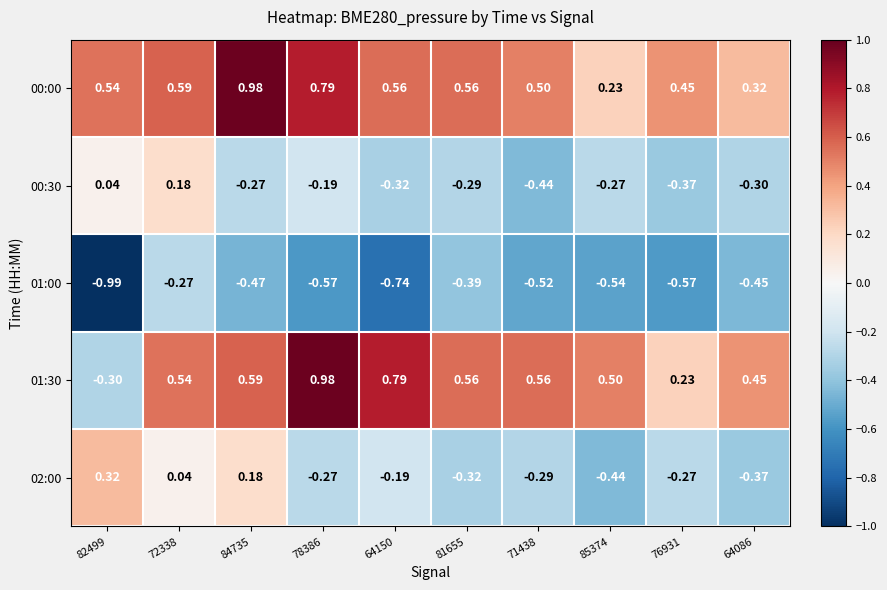

Is the value of 00:30 at 76931 greater than the value of 02:00 at 84735?

No